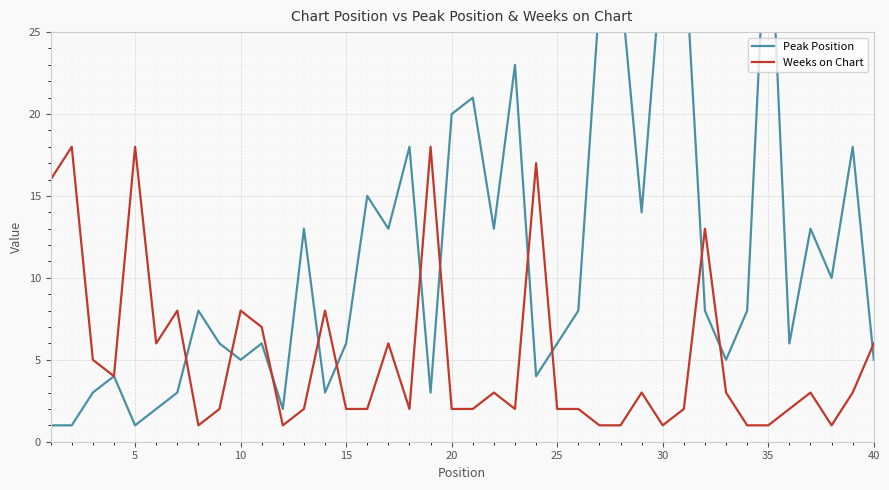

At how many categories does at least one series exceed 20?

7